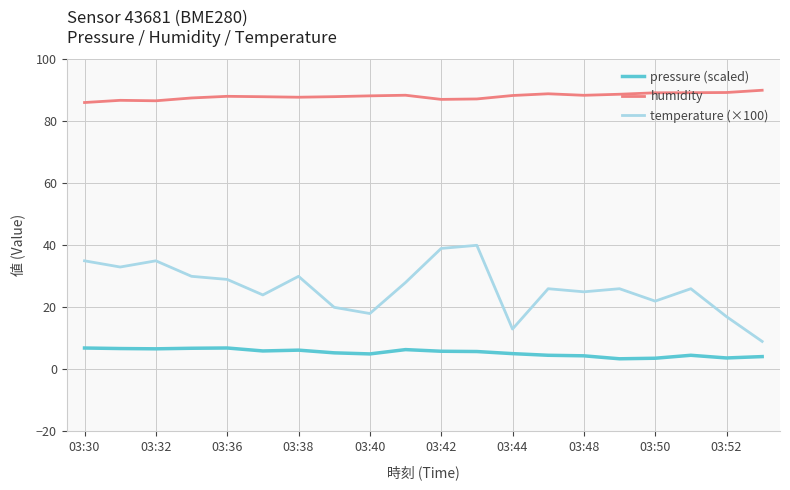

What is the smallest value displayed?

3.4